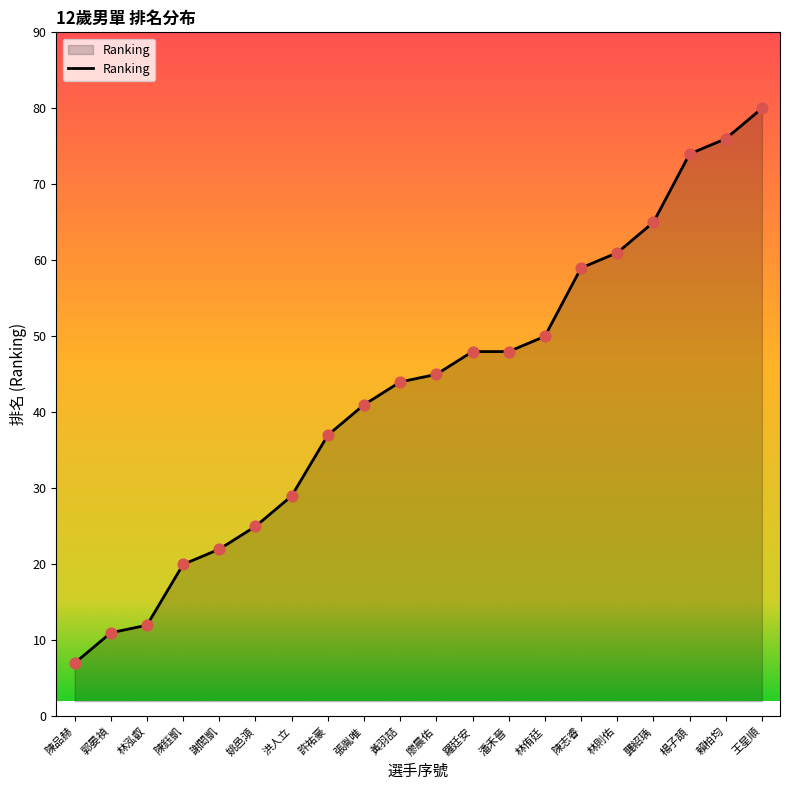

Which has a higher value, 楊子頡 or 林泓叡?

楊子頡